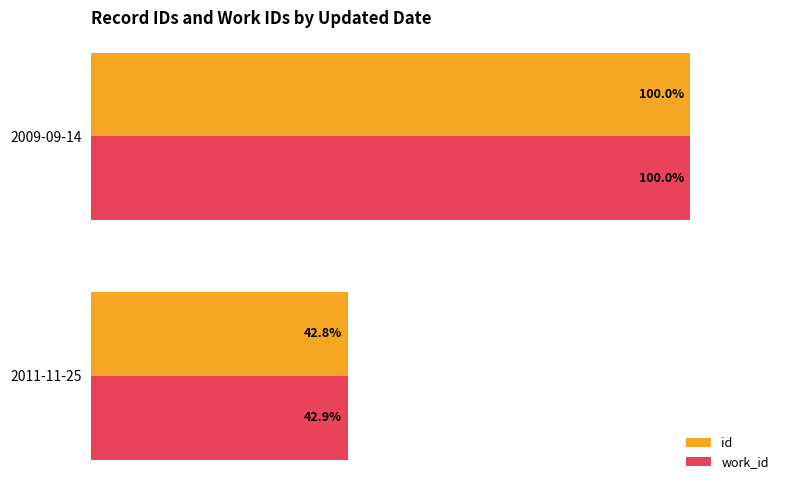

Which series has the widest spread of values?

id